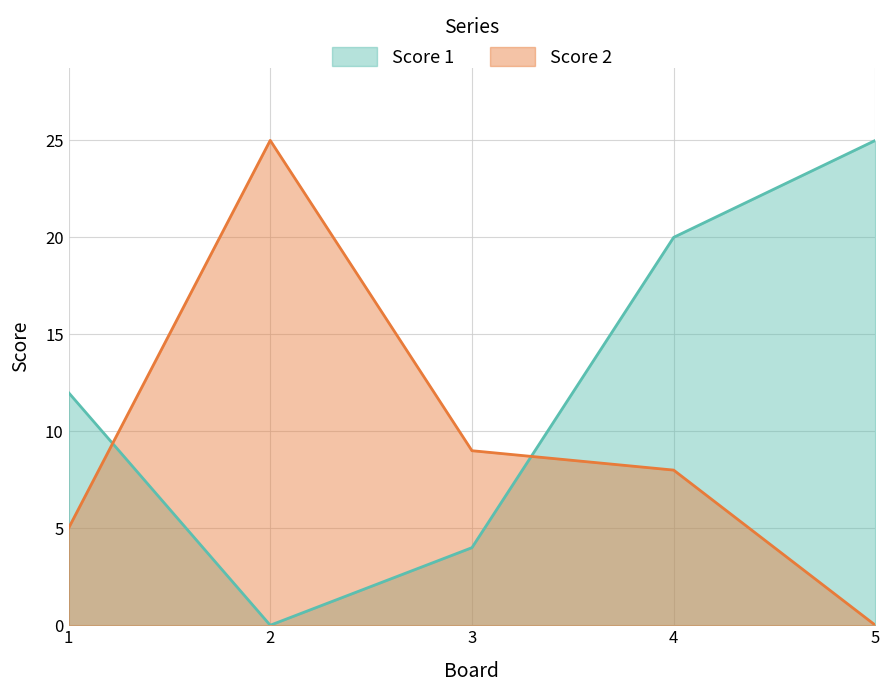

True or false: Score 2 has a value of 7 at 1.

False